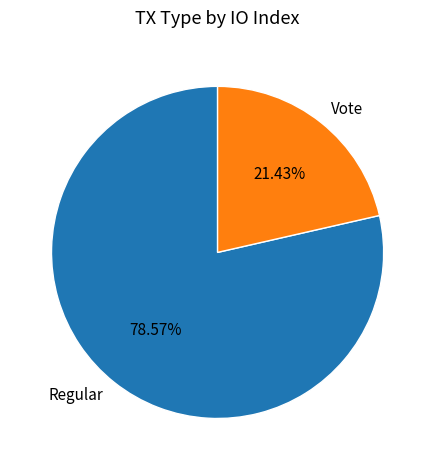

To the nearest percent, what is the difference between the Vote and Regular slice percentages?

57%